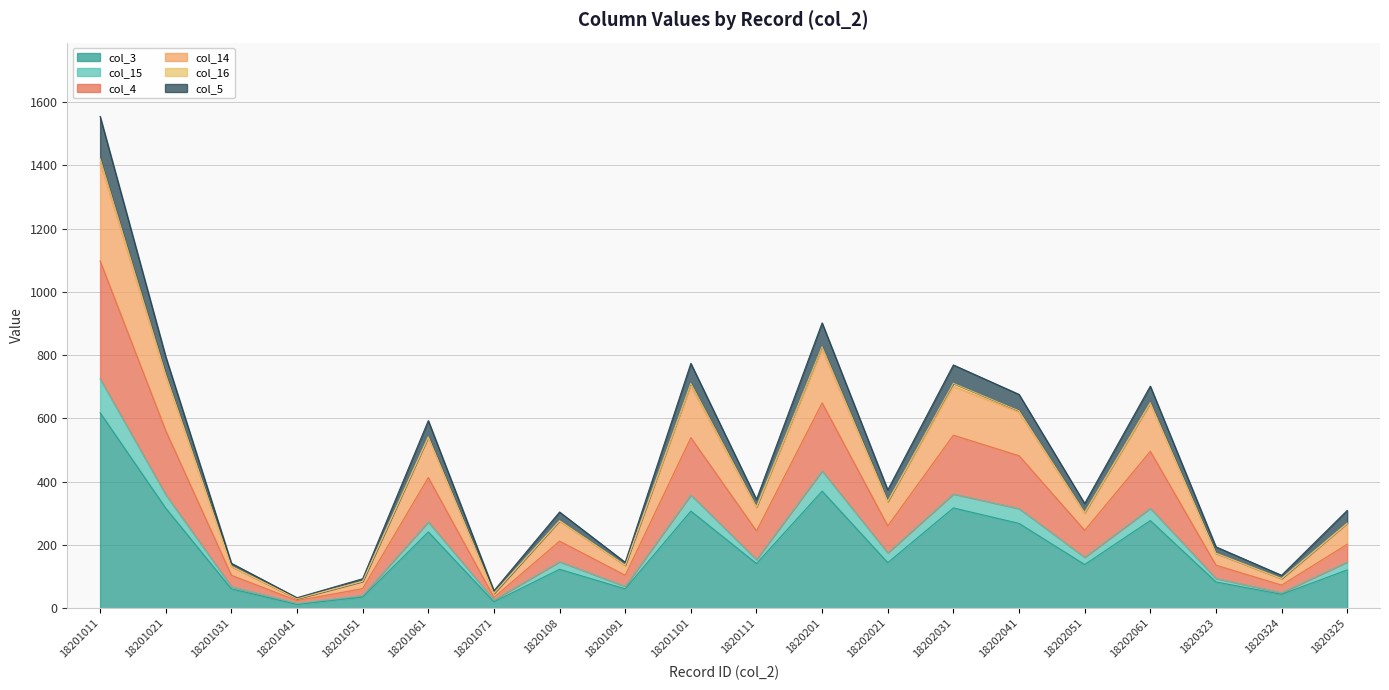

What is the label of the 5th point from the left?

18201051